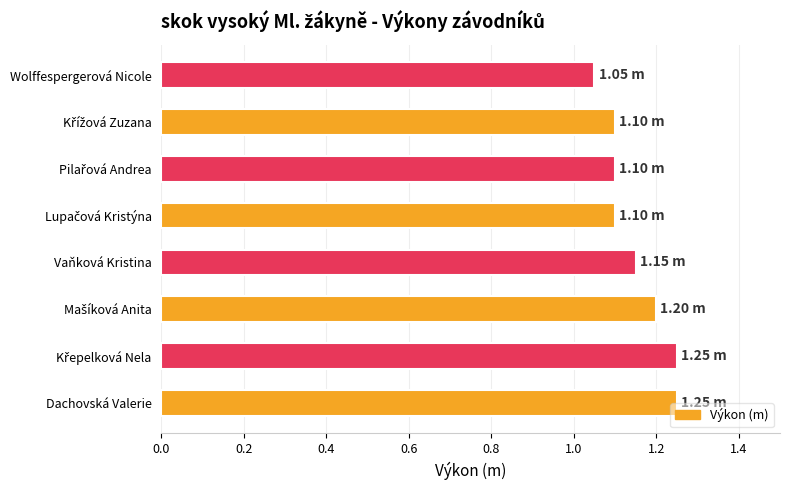

Which category has the lowest value across all series?

Wolffespergerová Nicole